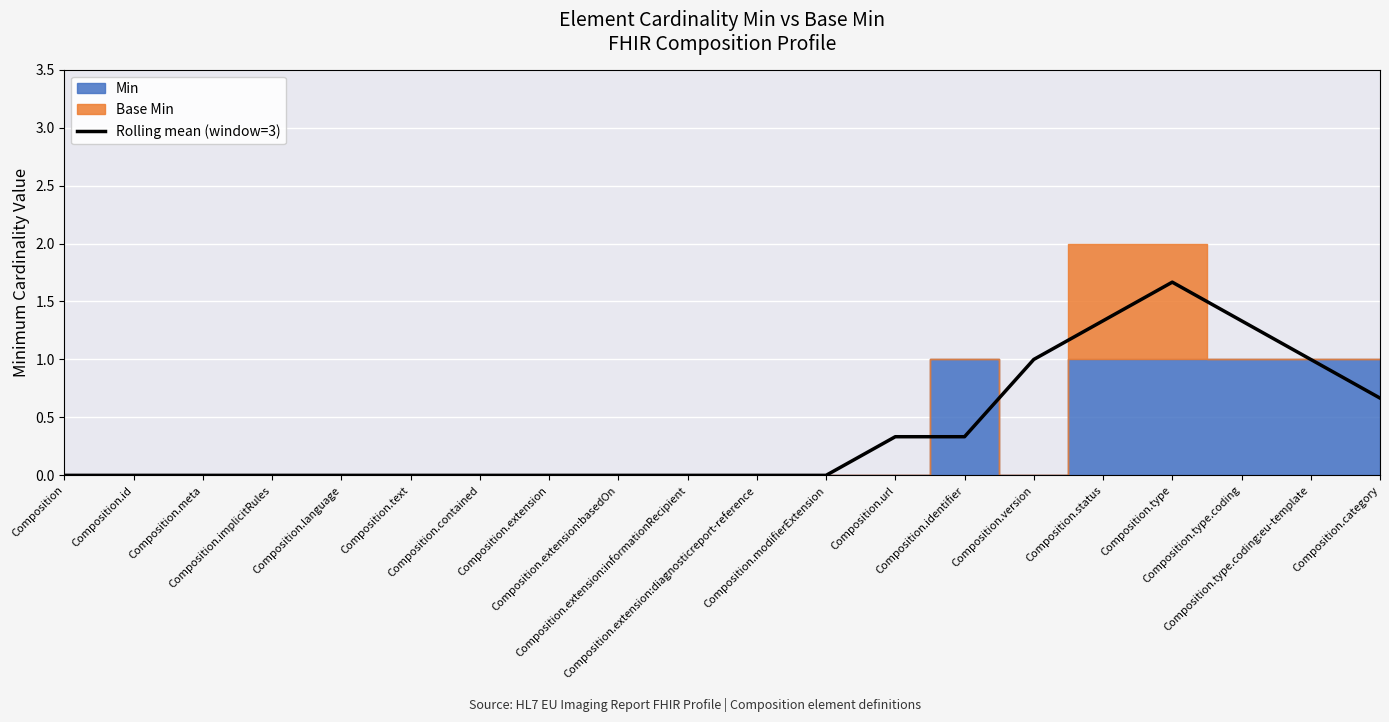

True or false: the data shows 0.9 at Composition.type.

False